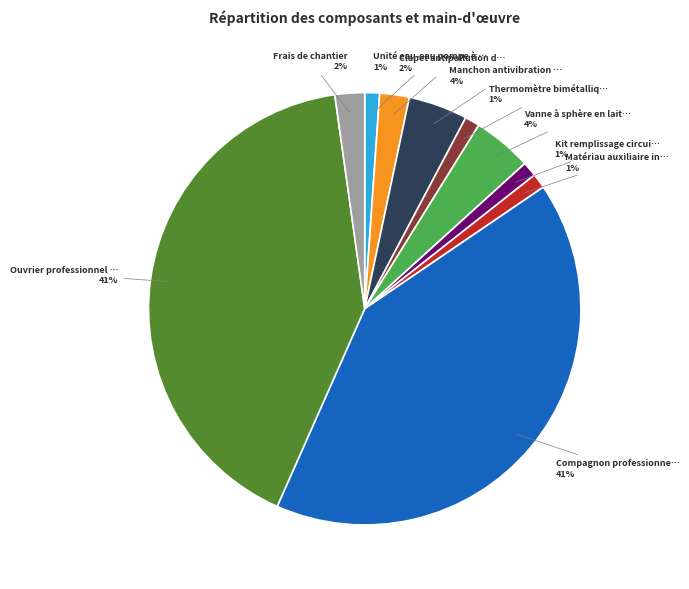

To the nearest percent, what is the average slice percentage?

10%